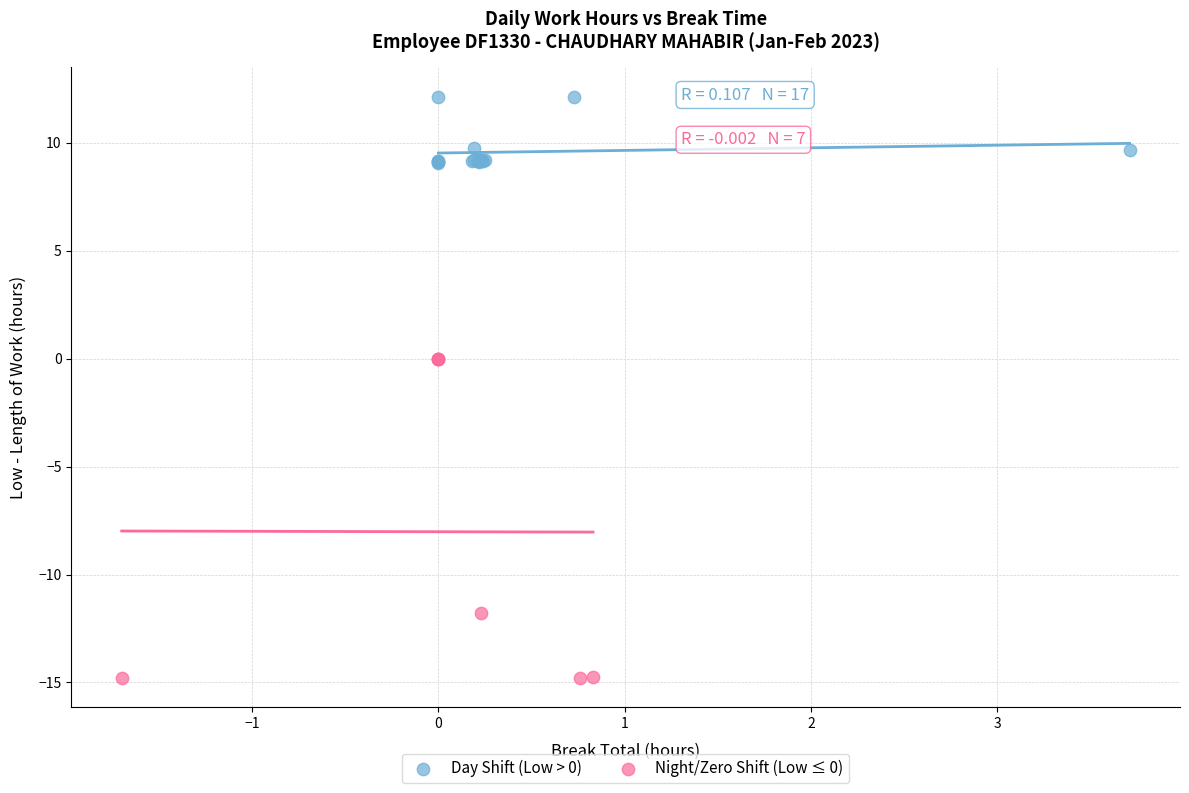

Which series has the widest spread of Y values?

Night/Zero Shift (Low ≤ 0)